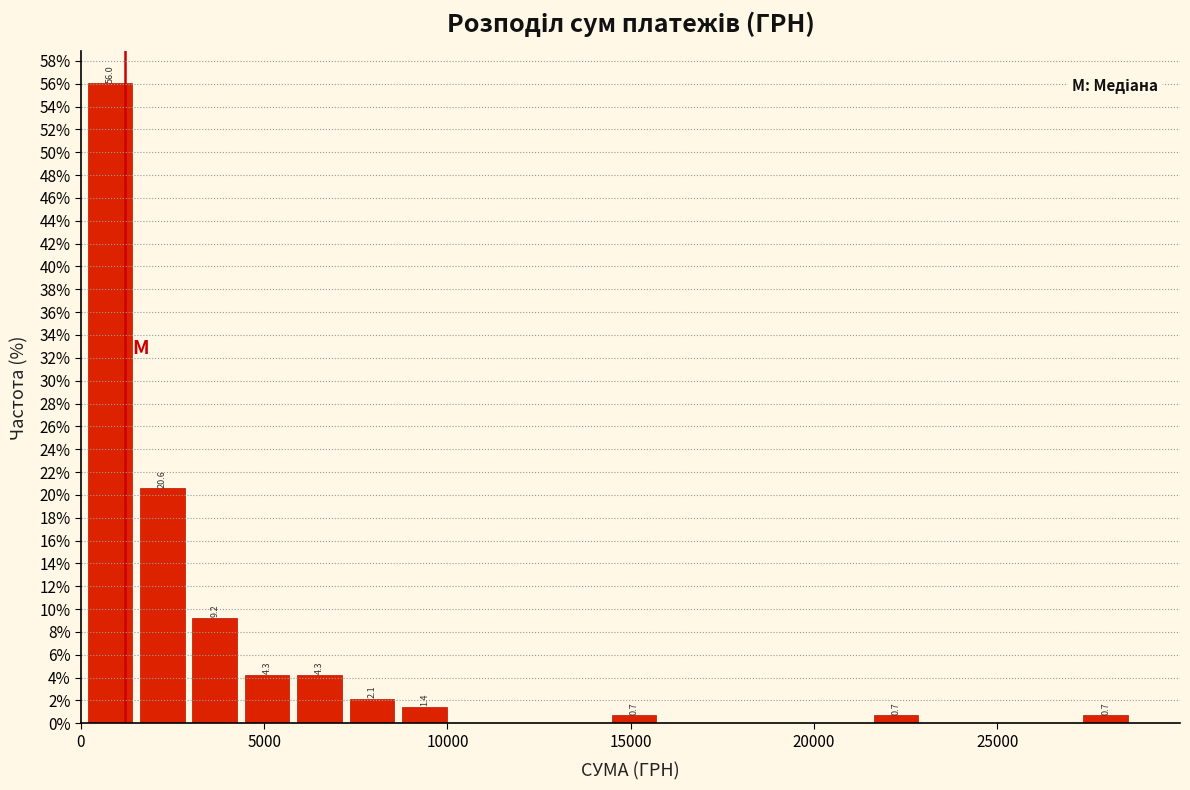

Around what value on the x-axis is the tallest bar? Give the approximate position of its centre, as read against the axis.

1000